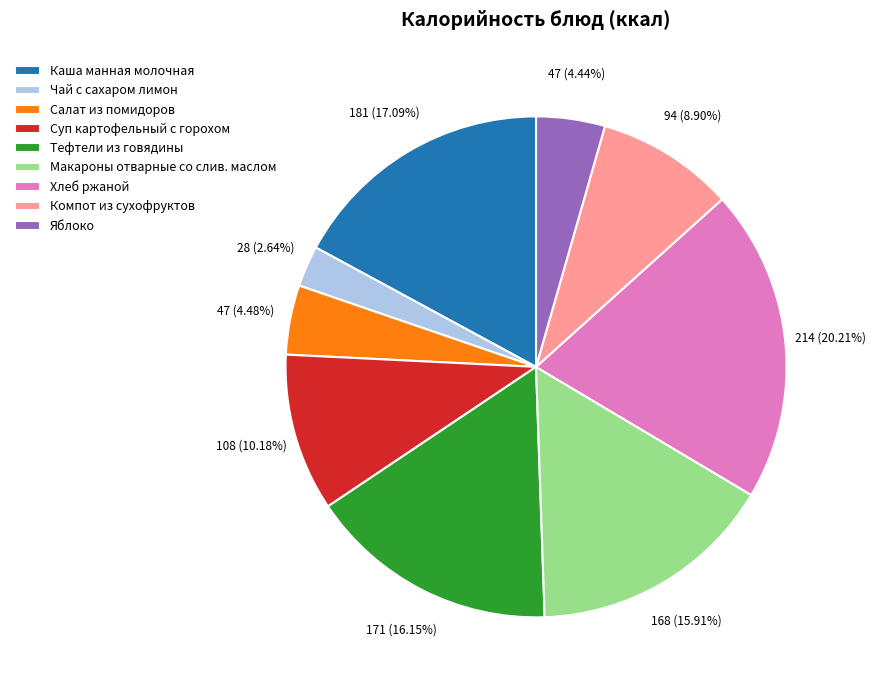

Is there any slice that represents more than half of the pie?

No